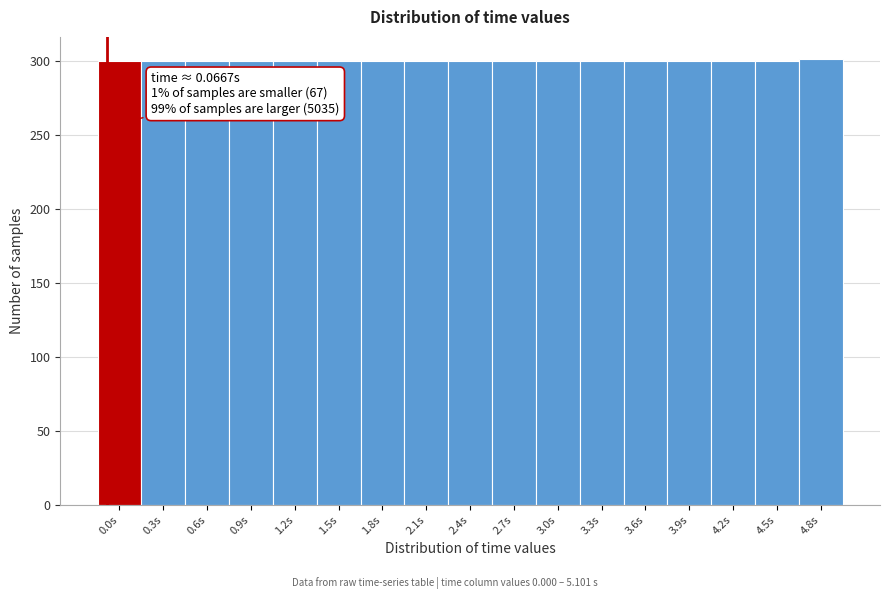

What is the sum of the values at 1.2s and 3.9s?

600